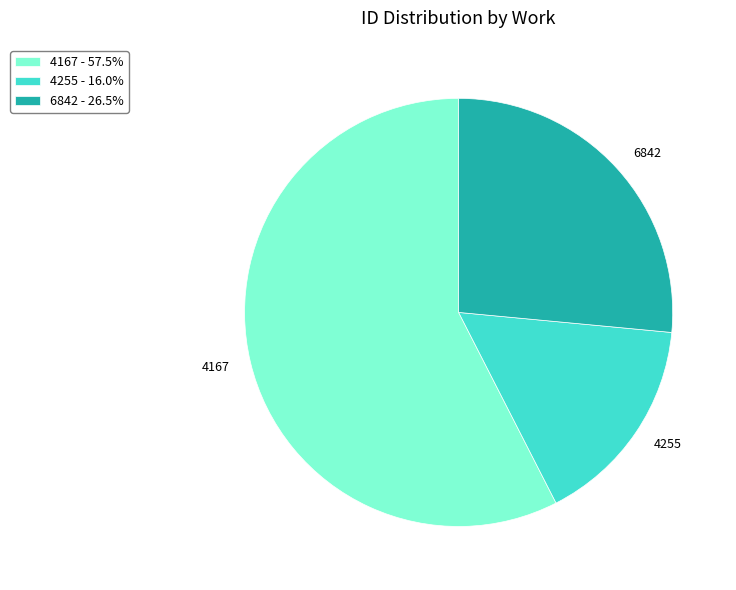

Approximately how many times larger is the value at 6842 compared to 4167?

0.5